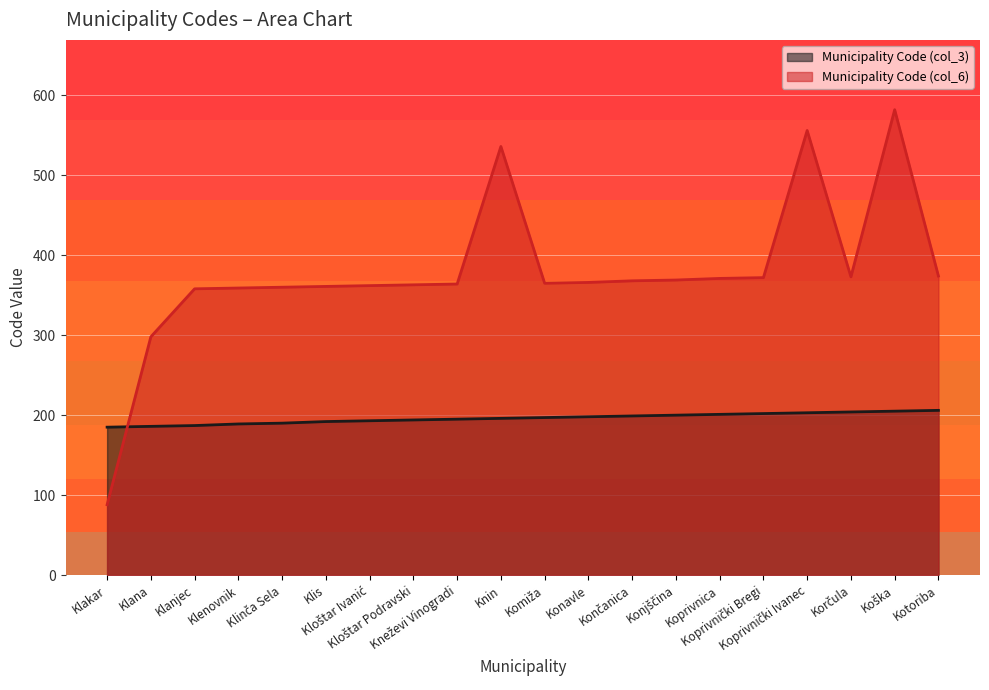

What is the minimum value shown in the chart?

88